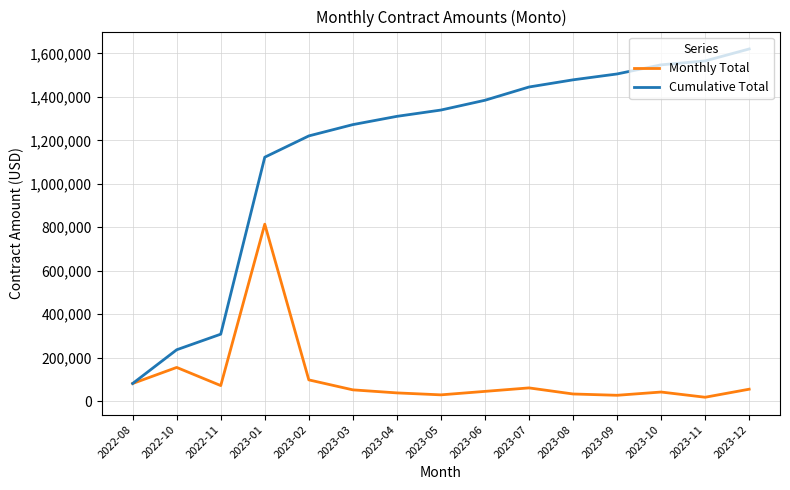

Rank the series by their maximum value, from lowest to highest.

Monthly Total, Cumulative Total